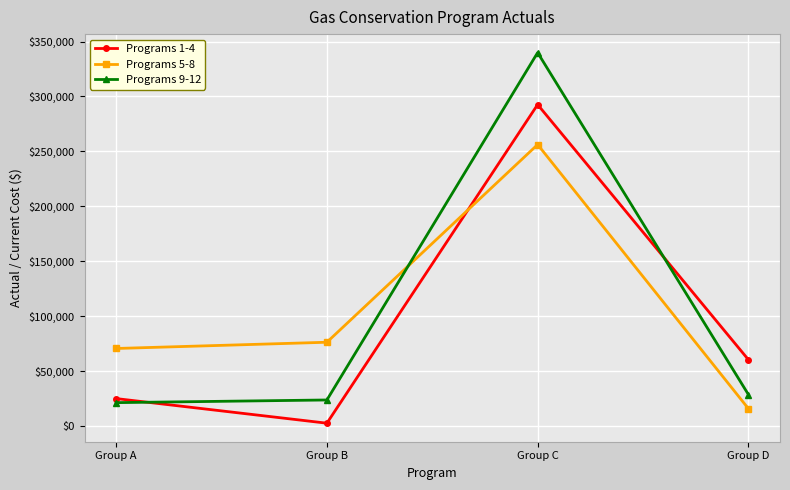

How many data points in Programs 5-8 are above 76353?

2